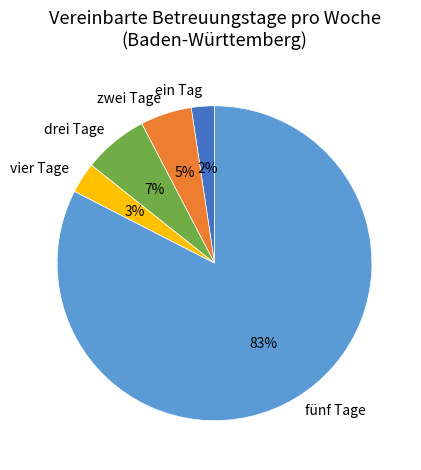

To the nearest percent, what is the difference between the vier Tage and zwei Tage slice percentages?

2%